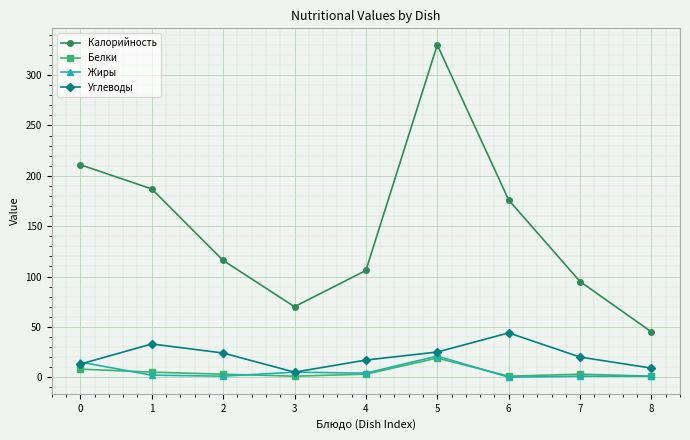

Does the chart display data point markers on the line(s)?

Yes